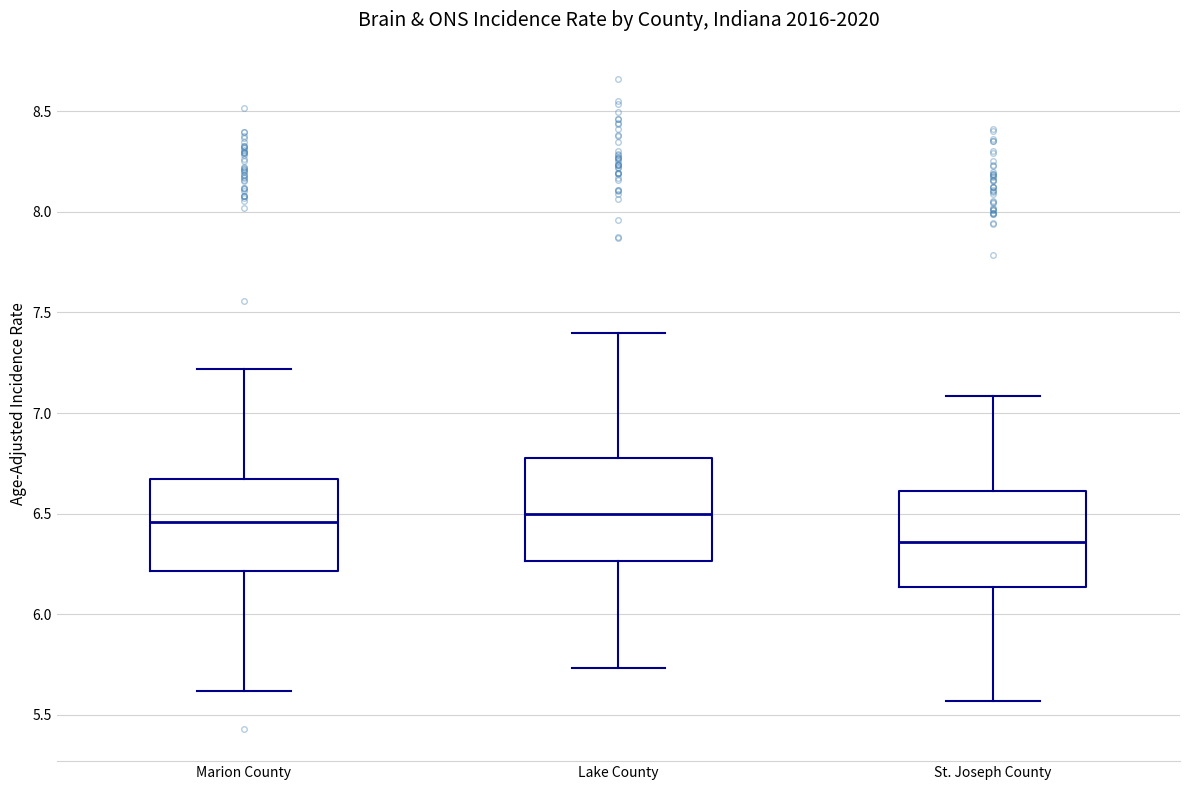

Where is the upper edge of the box for St. Joseph County on the y-axis? The values are not printed on the chart, so give them approximately, as read against the axis.

6.60